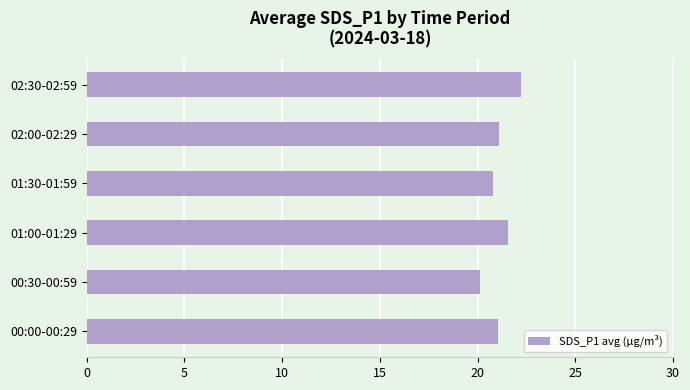

Which label corresponds to the largest value in the chart?

02:30-02:59